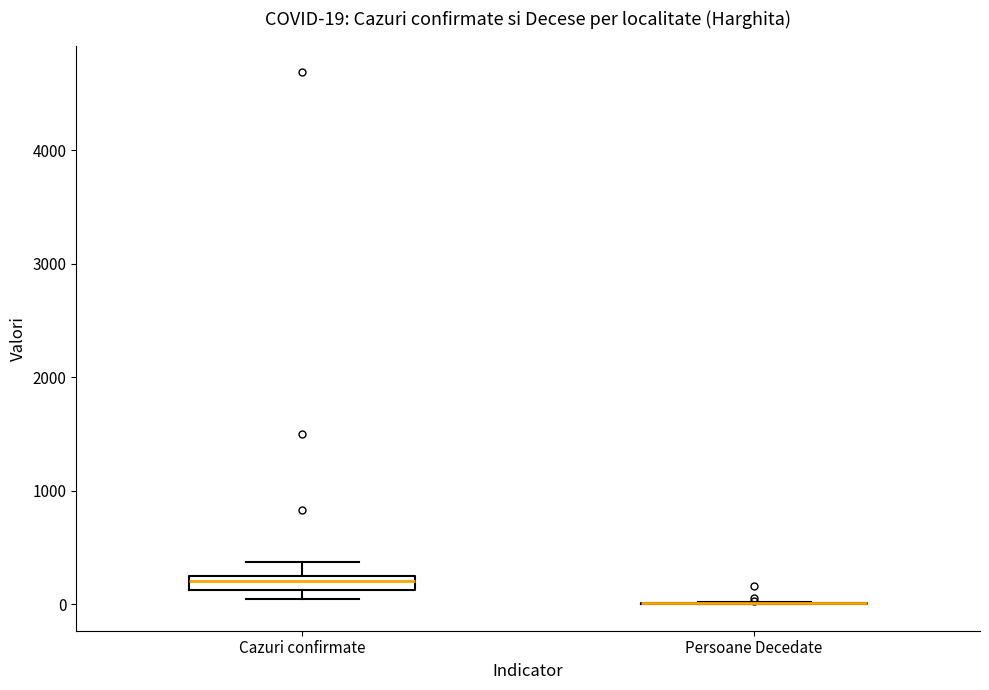

Which box is the tallest, from its lower edge to its upper edge?

Cazuri confirmate